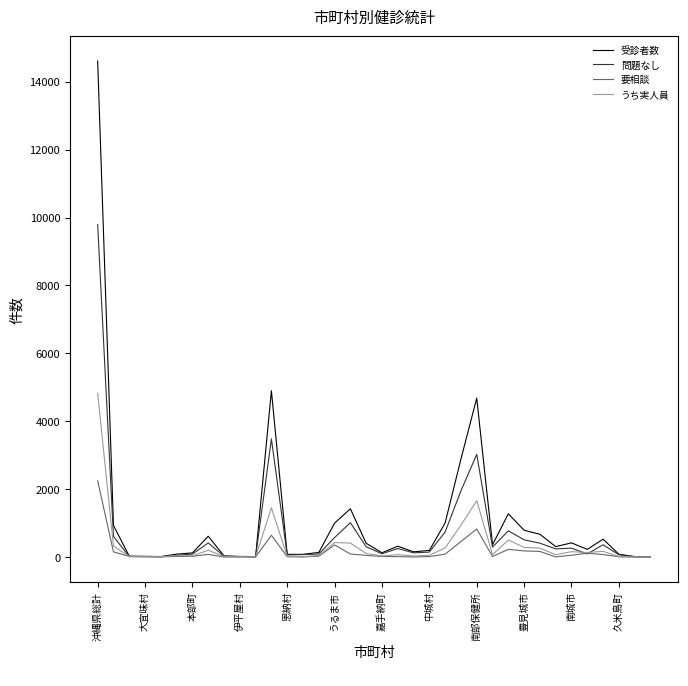

Which series has the widest spread of values?

受診者数